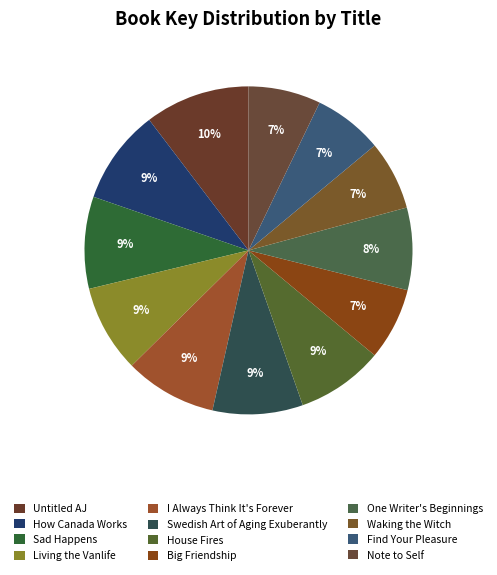

The One Writer's Beginnings slice represents 20% of the pie. True or false?

False